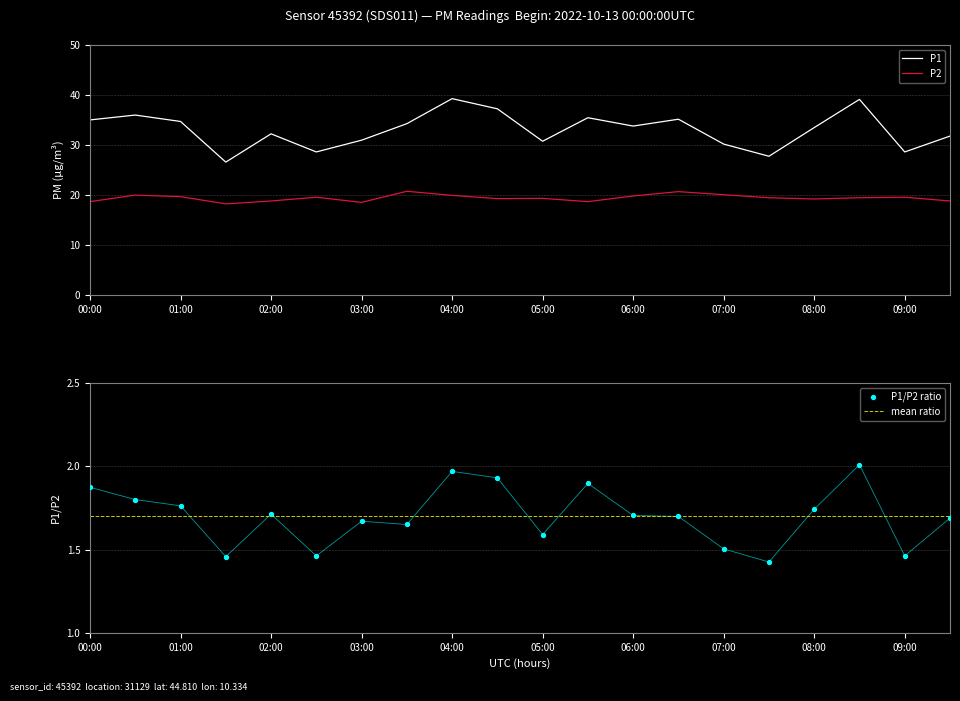

What is the total value across all series at 07:30?

47.2